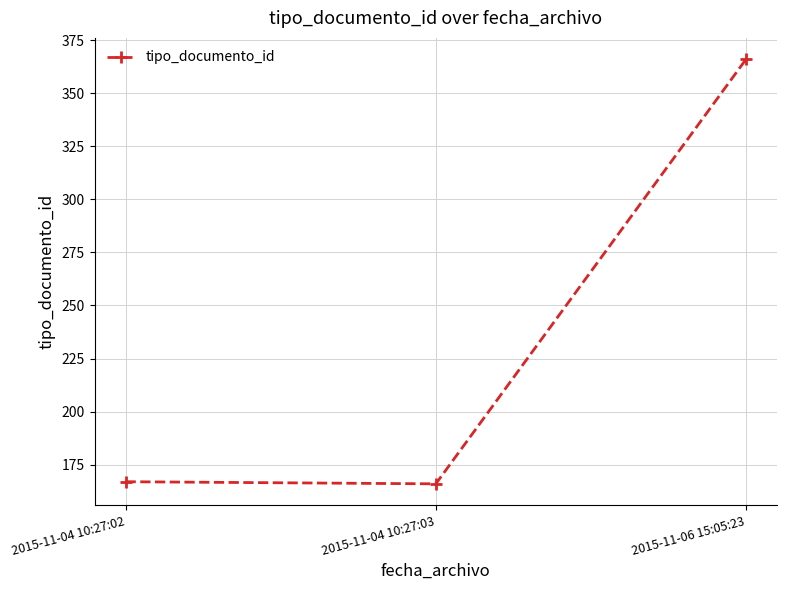

How many lines are shown in the chart?

1